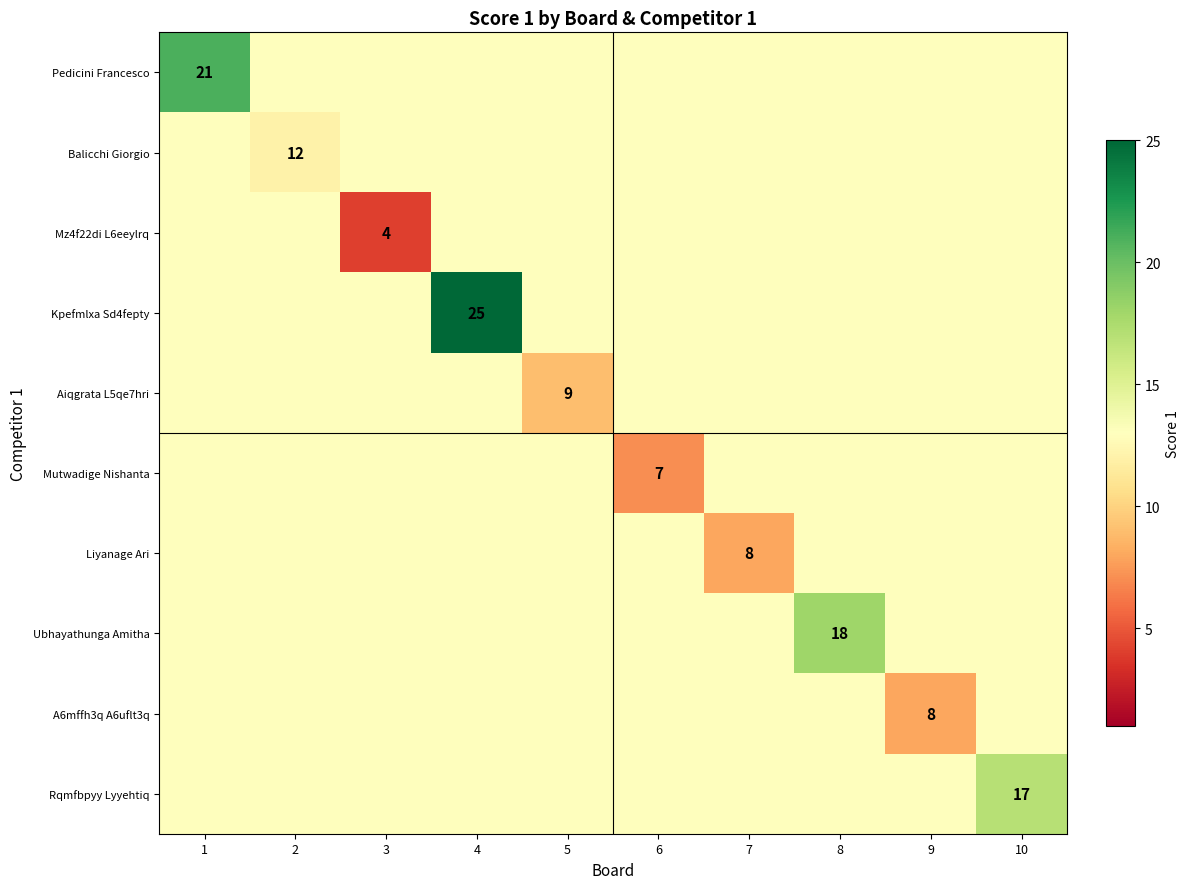

Which series changed the most between 5 and 7?

Liyanage Ari